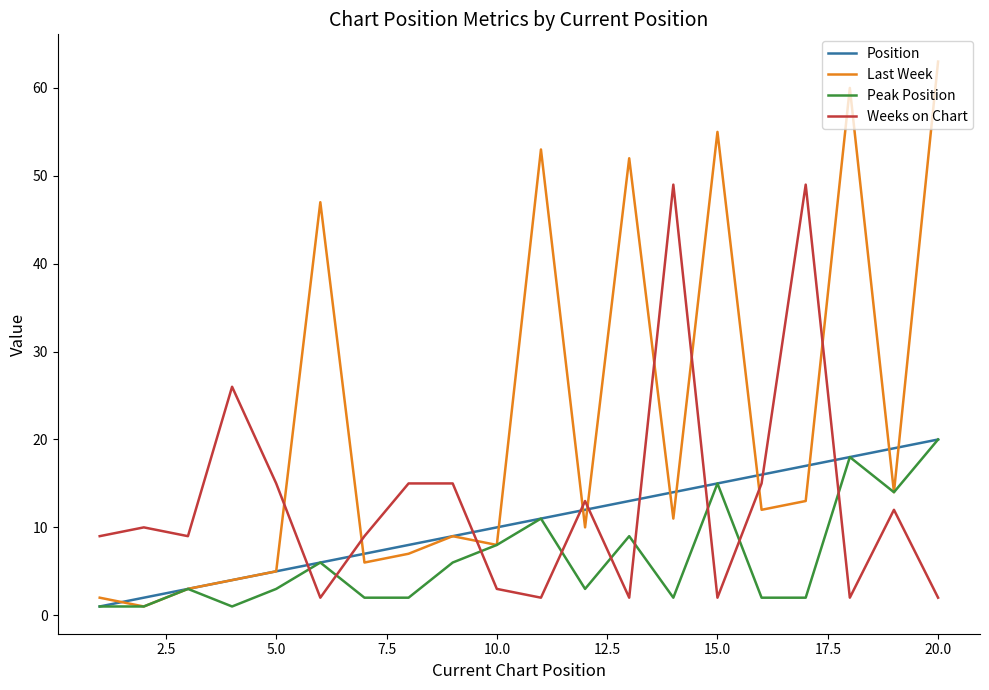

How many times do Last Week and Weeks on Chart cross each other?

9